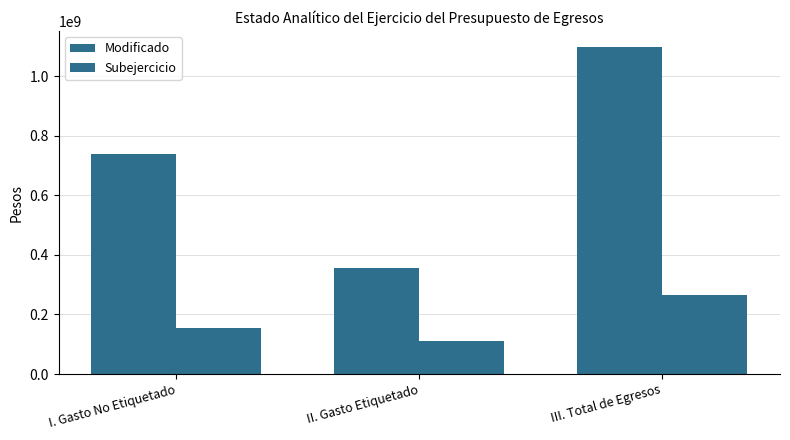

Are the bars grouped side by side (vs. stacked)?

Yes